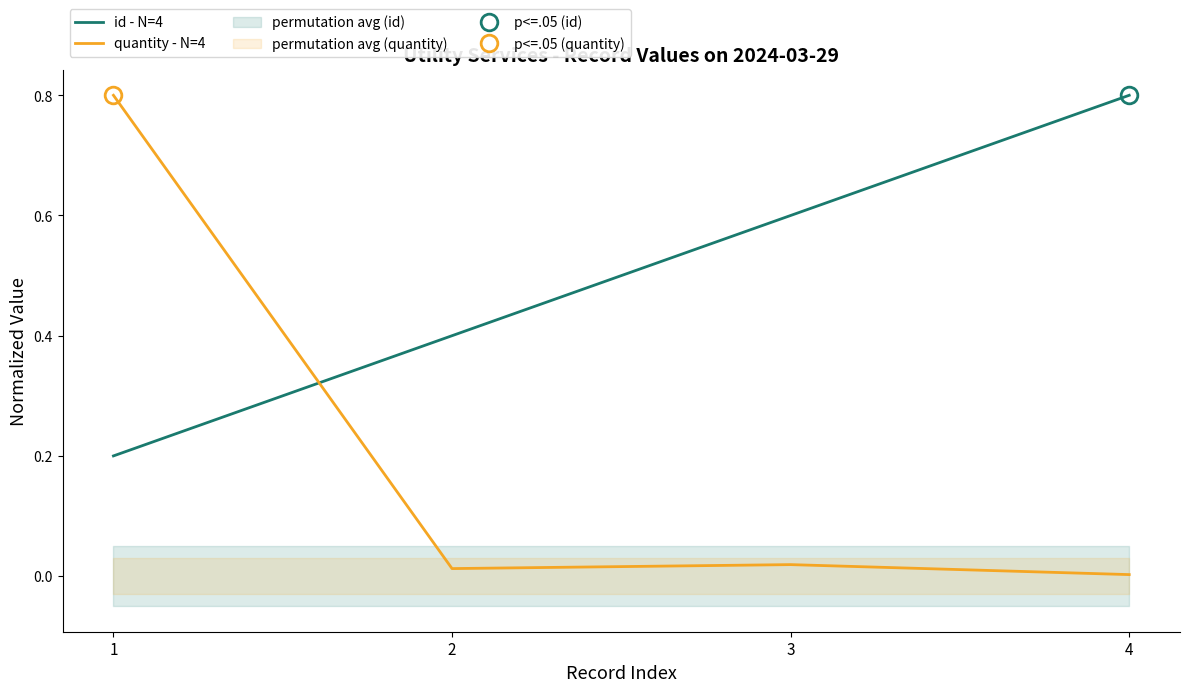

Rank the series by their maximum value, from lowest to highest.

id - N=4, quantity - N=4